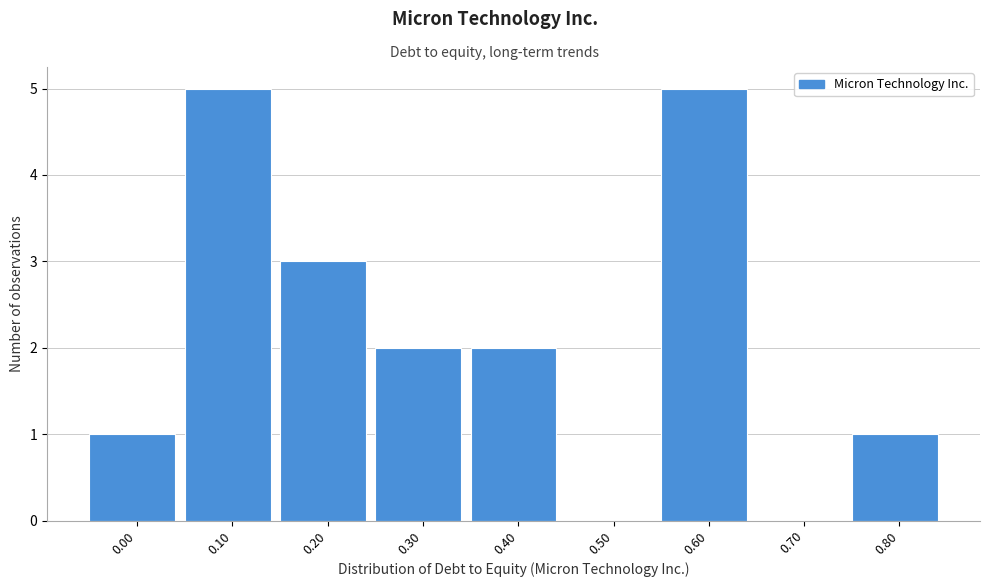

Reading left to right, what are all the values shown in this chart?

0.00=1	0.10=5	0.20=3	0.30=2	0.40=2	0.50=0	0.60=5	0.70=0	0.80=1